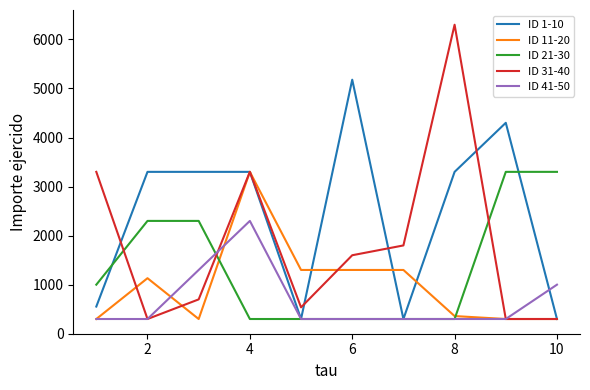

What is the greatest value displayed?

6300